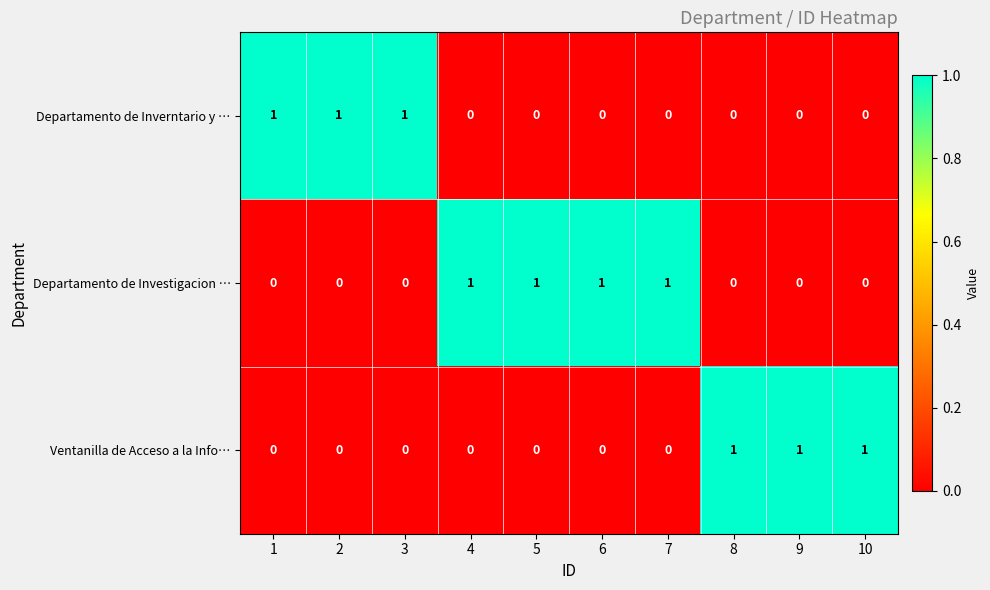

The value of Ventanilla de Acceso a la Info… at 7 is 0. True or false?

True